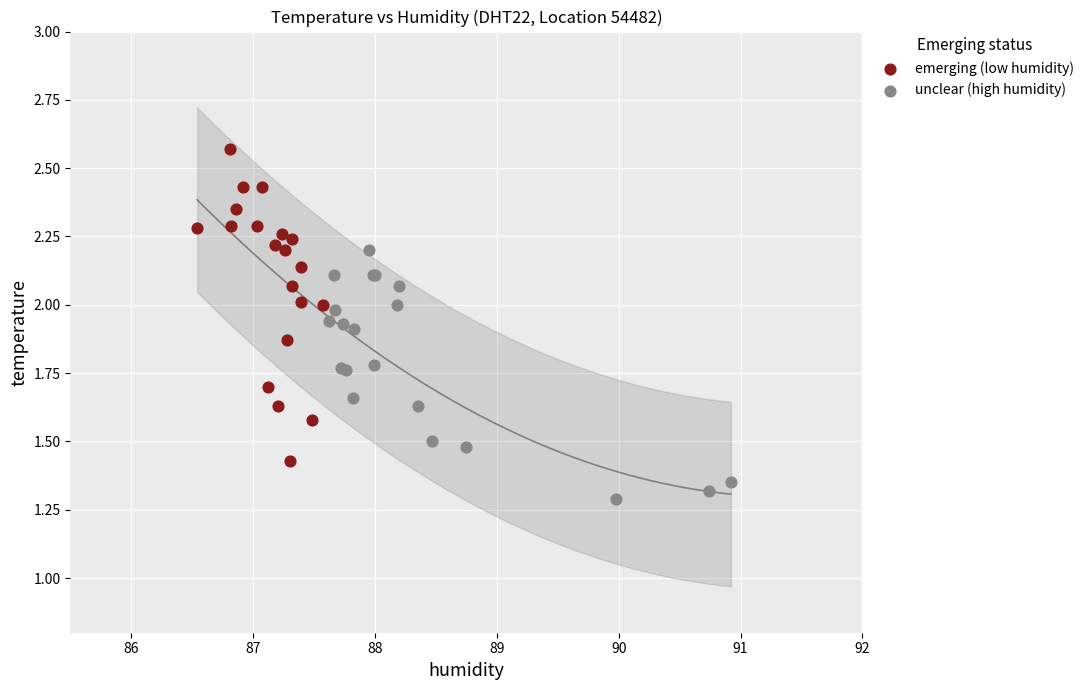

Which series contains the lowest Y value?

unclear (high humidity)